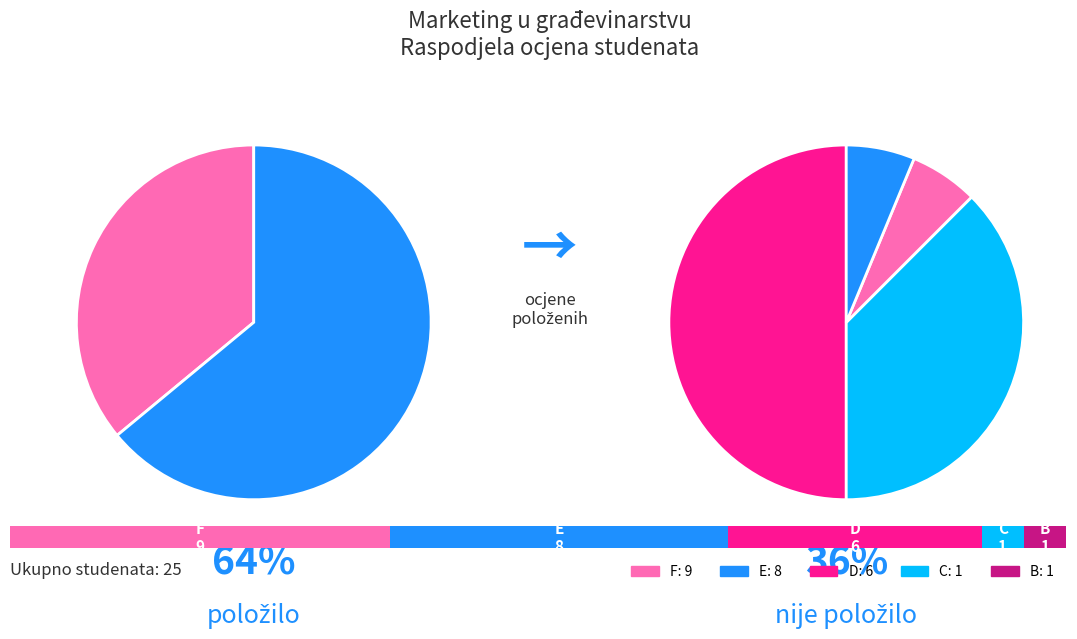

Which category has the smallest portion of the pie?

C